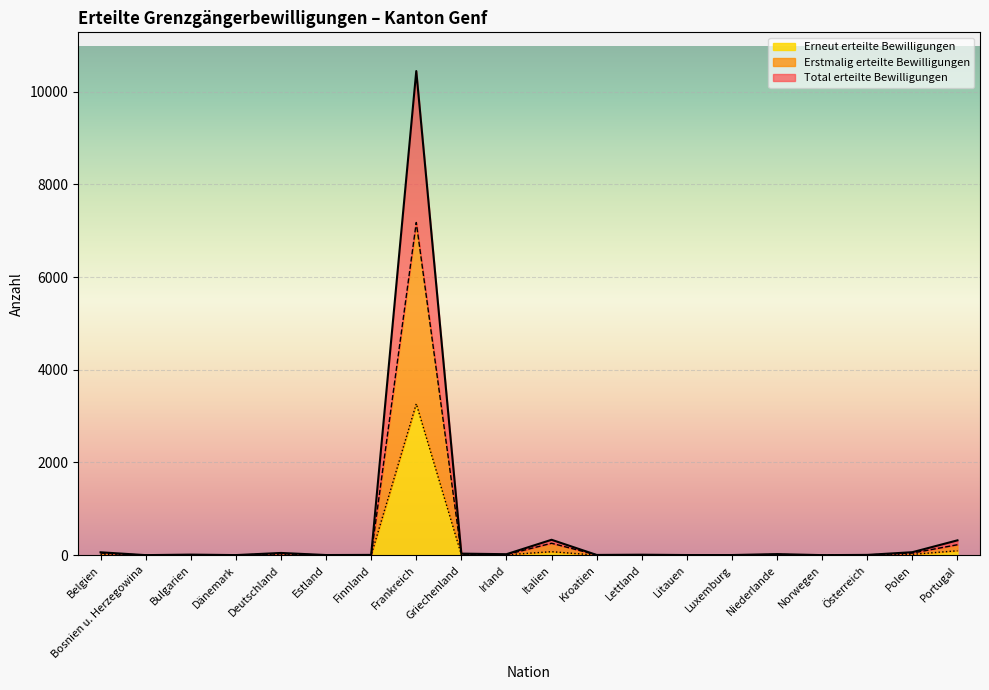

List the series in order of their overall mean, lowest first.

Erneut erteilte Bewilligungen, Erstmalig erteilte Bewilligungen, Total erteilte Bewilligungen